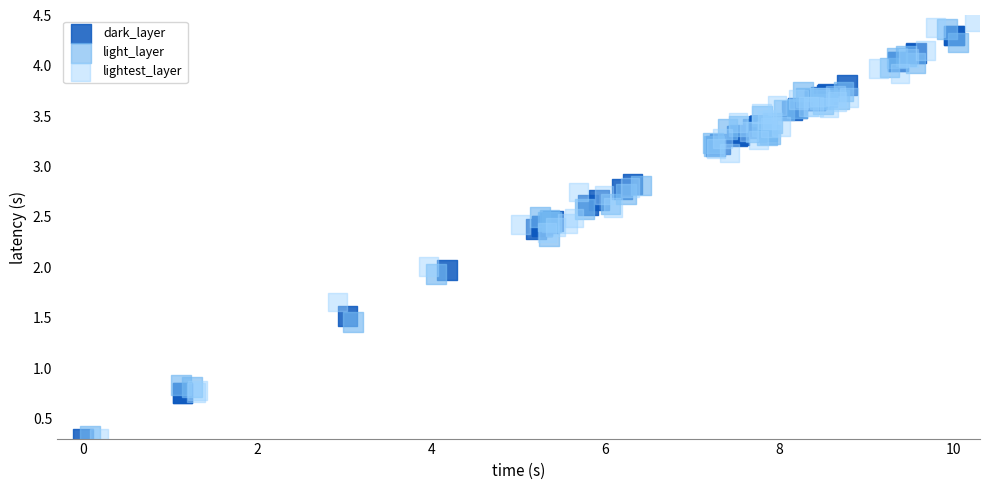

Which series has the largest Y range (max minus min)?

lightest_layer